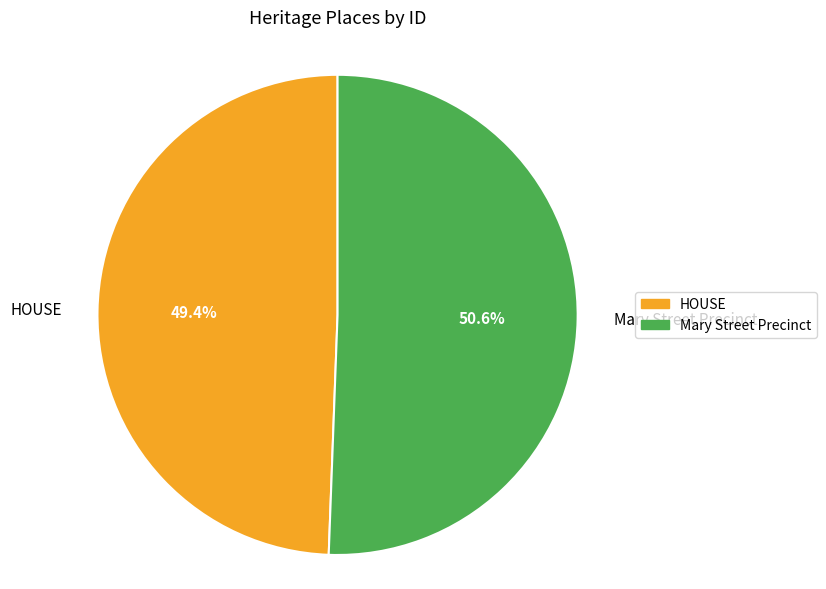

Which category has the biggest portion of the pie?

Mary Street Precinct